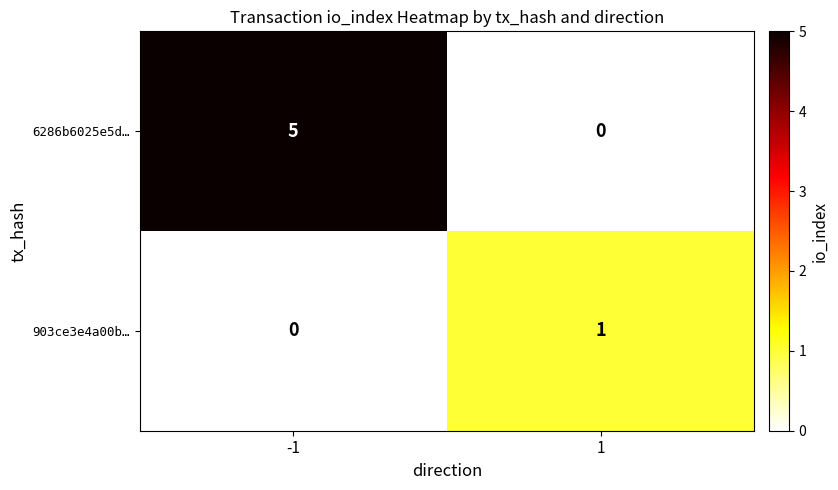

Rank the series by their average value, from lowest to highest.

903ce3e4a00b…, 6286b6025e5d…